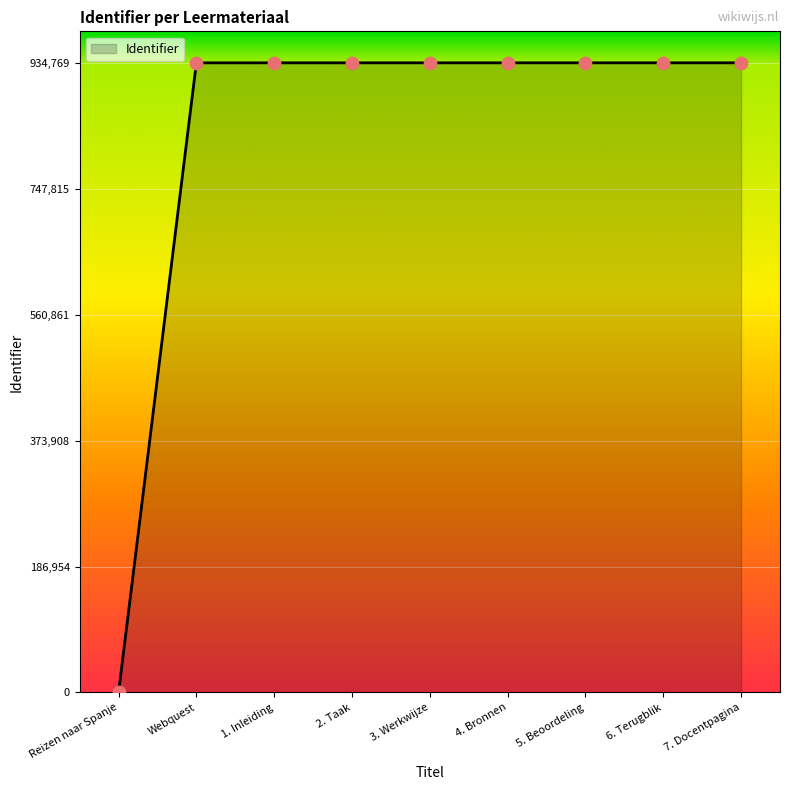

What is the ratio of the value at 1. Inleiding to the value at 7. Docentpagina?

1.0